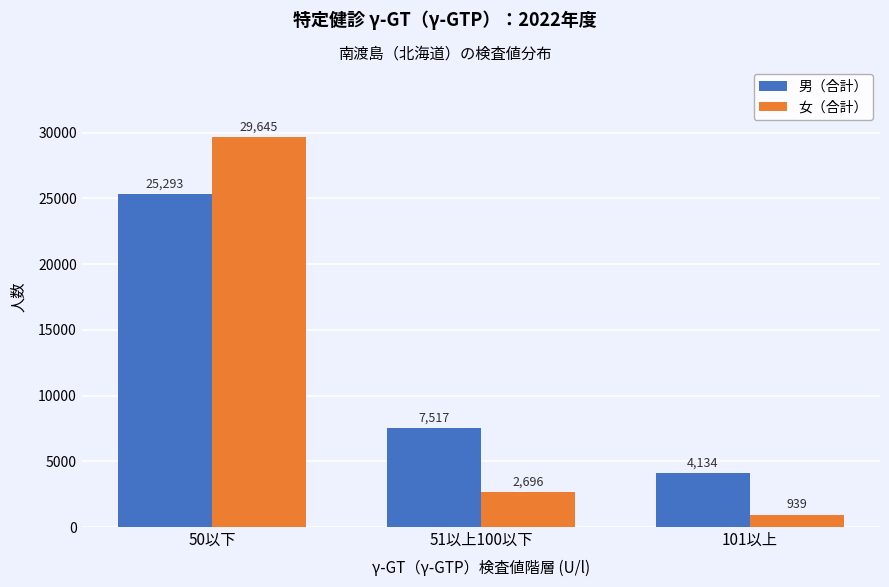

Reading right to left, what are all the values shown in this chart?

男（合計）: 4134	7517	25293
女（合計）: 939	2696	29645